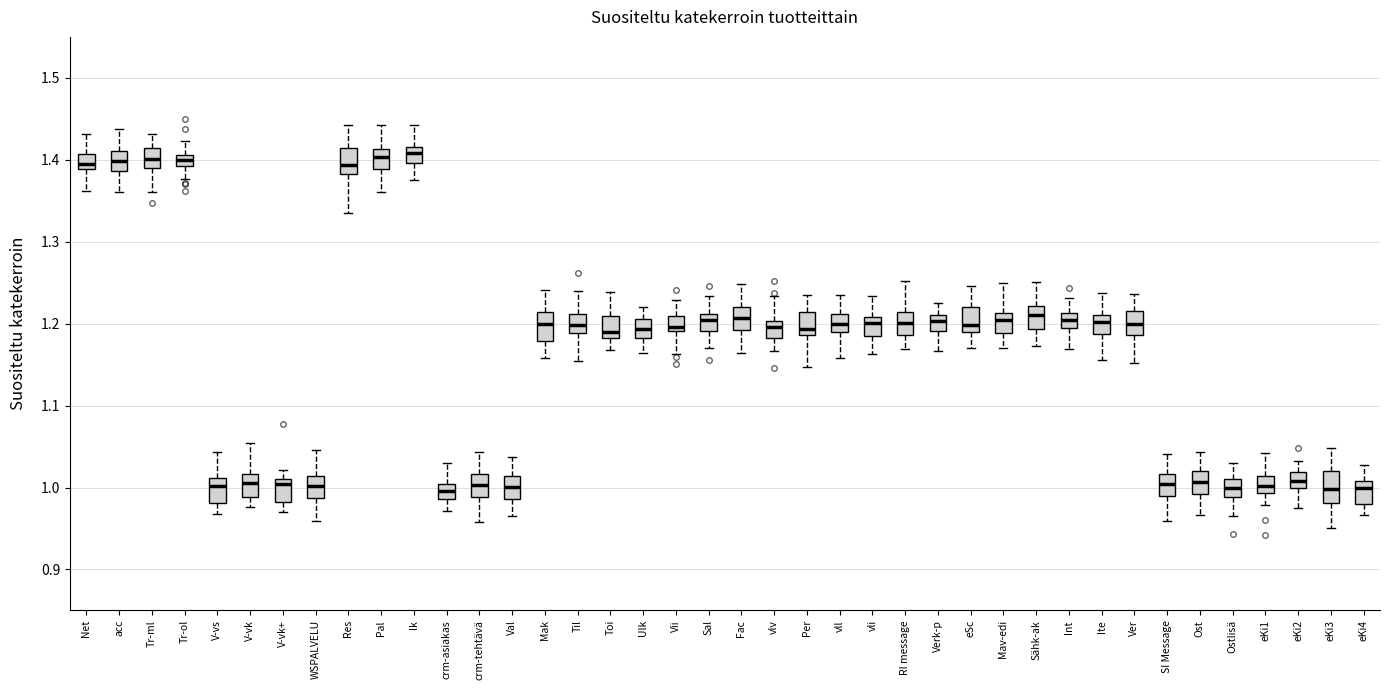

Where does the median line of the box for vll sit on the y-axis? The values are not printed on the chart, so give them approximately, as read against the axis.

1.20